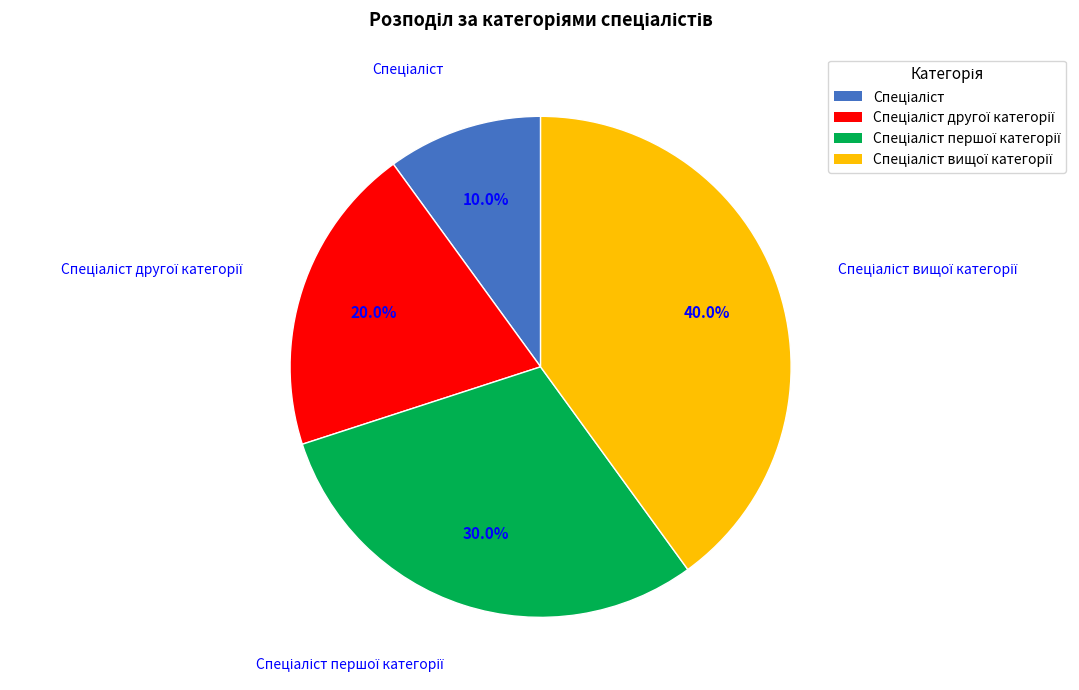

Is there any slice that represents more than half of the pie?

No